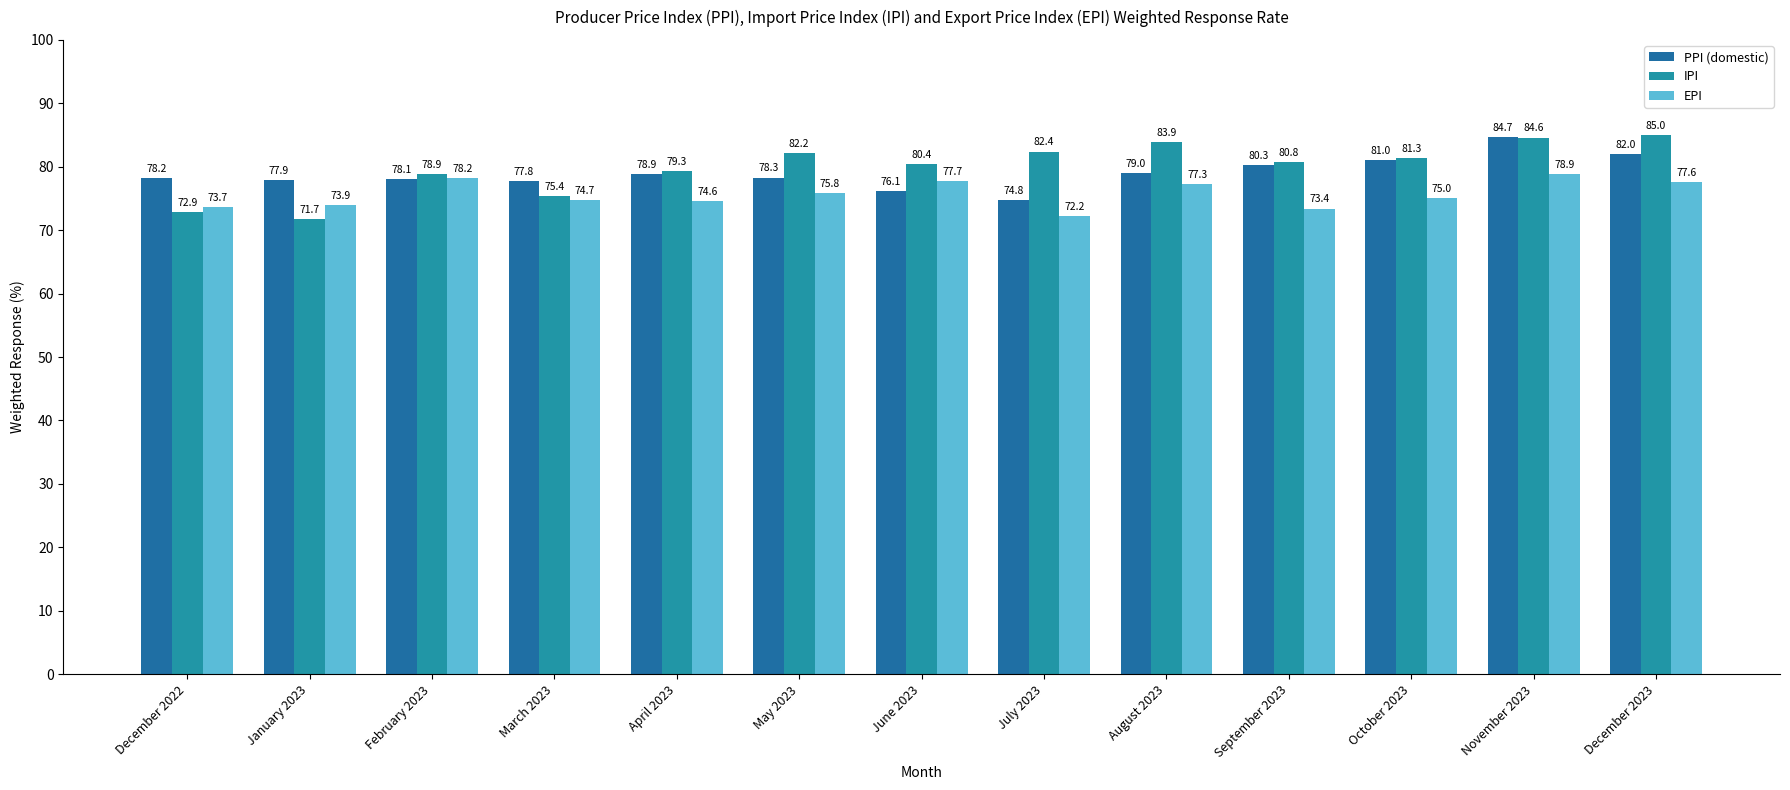

Between June 2023 and November 2023, which series saw the biggest shift?

PPI (domestic)